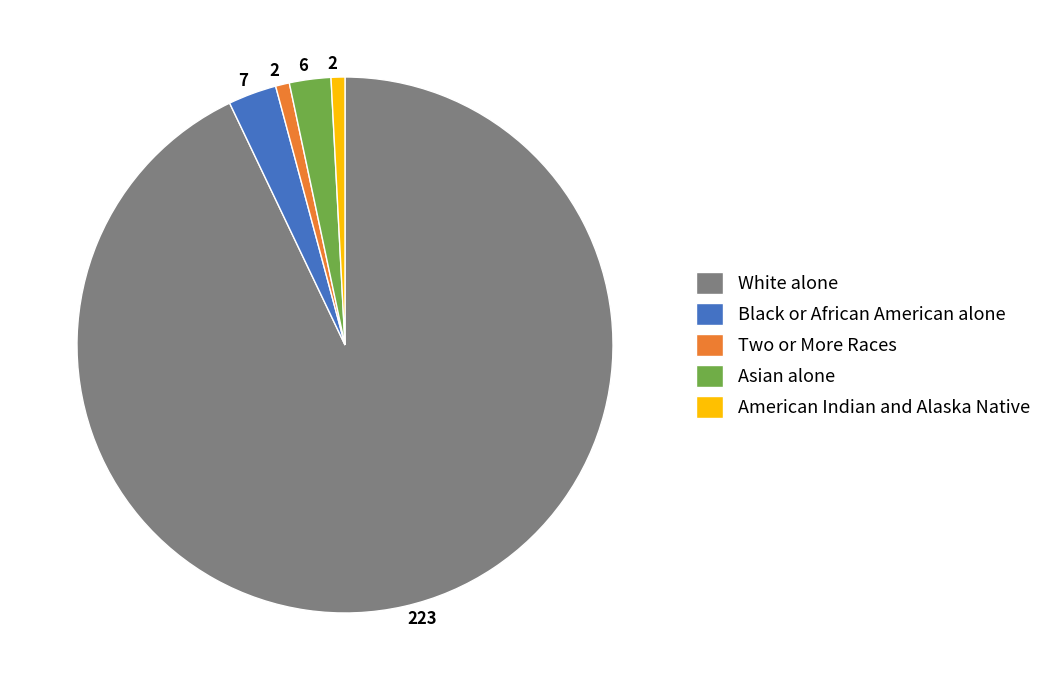

Which slice is the largest?

White alone